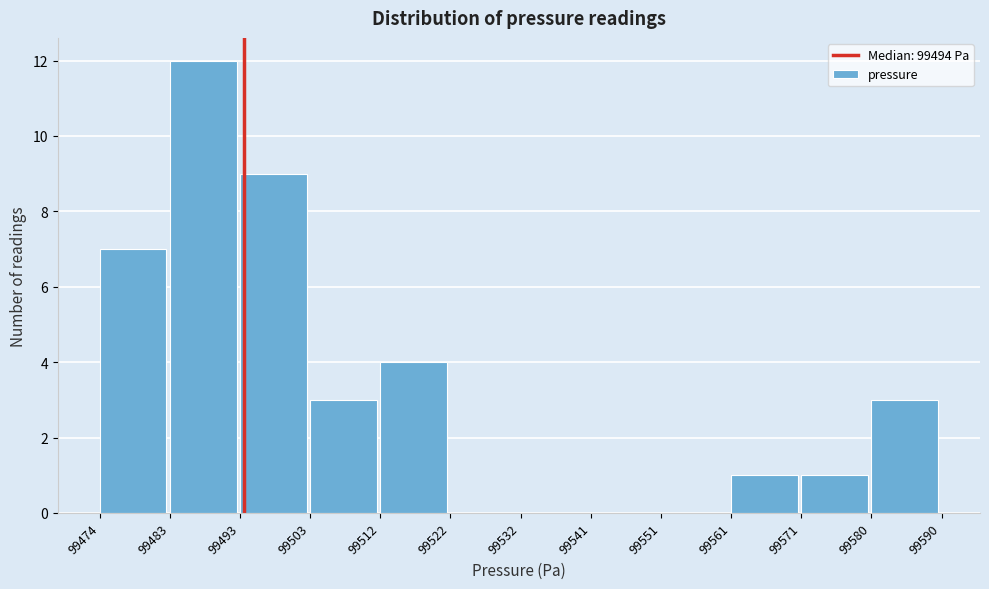

Reading left to right, list every bar in this chart as the range it spans on the x-axis followed by its height. The values are not printed on the chart, so give them approximately, as read against the axis.

99474 to 99483: 7
99483 to 99493: 12
99493 to 99503: 9
99503 to 99512: 3
99512 to 99522: 4
99522 to 99532: 0
99532 to 99541: 0
99541 to 99551: 0
99551 to 99561: 0
99561 to 99571: 1
99571 to 99580: 1
99580 to 99590: 3